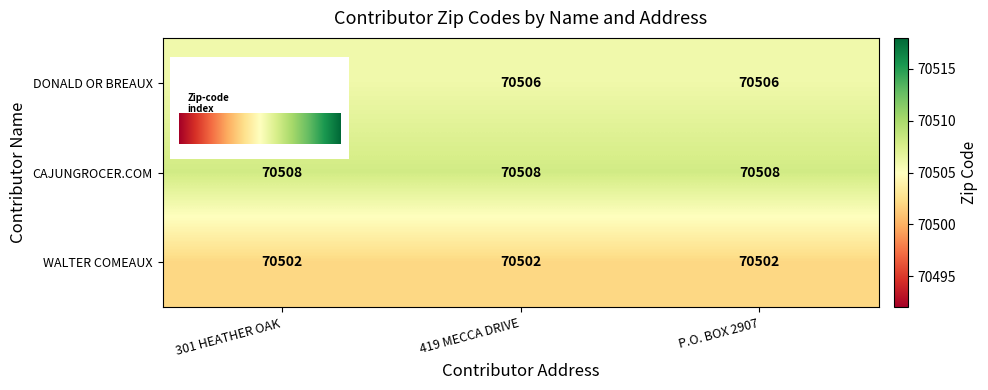

What is the maximum value shown in the chart?

70508